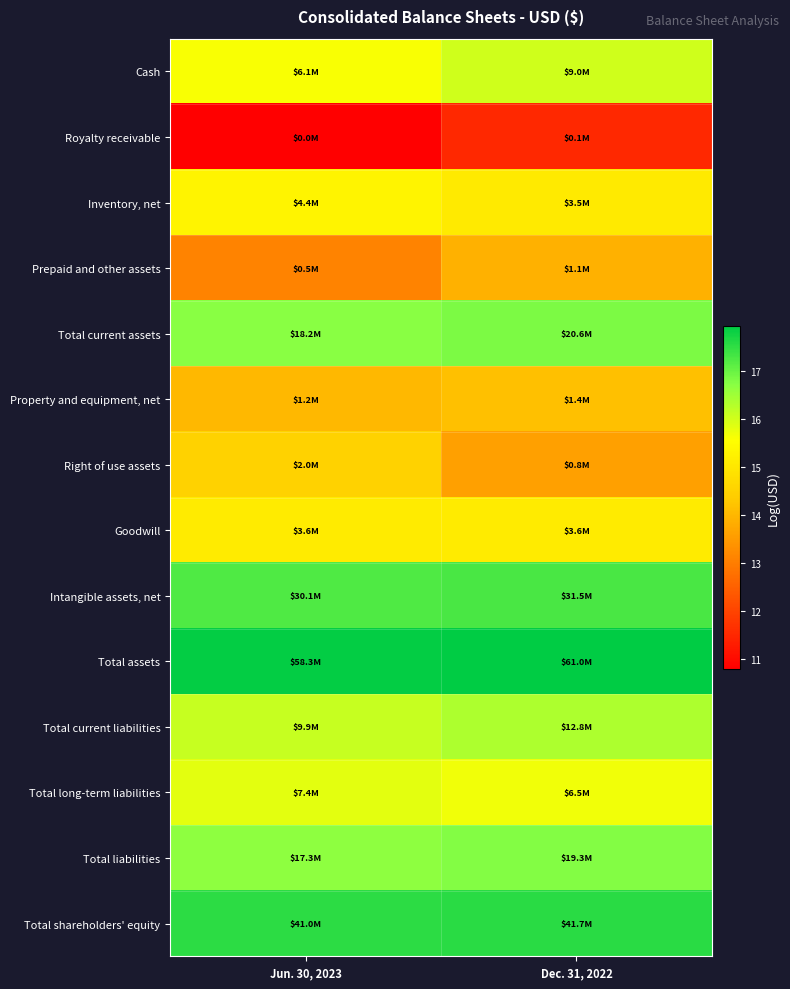

Reading left to right, what are all the values shown in this chart?

Cash: Jun. 30, 2023=15.6	Dec. 31, 2022=16.0
Royalty receivable: Jun. 30, 2023=10.8	Dec. 31, 2022=11.5
Inventory, net: Jun. 30, 2023=15.3	Dec. 31, 2022=15.1
Prepaid and other assets: Jun. 30, 2023=13.1	Dec. 31, 2022=13.9
Total current assets: Jun. 30, 2023=16.7	Dec. 31, 2022=16.8
Property and equipment, net: Jun. 30, 2023=14.0	Dec. 31, 2022=14.2
Right of use assets: Jun. 30, 2023=14.5	Dec. 31, 2022=13.6
Goodwill: Jun. 30, 2023=15.1	Dec. 31, 2022=15.1
Intangible assets, net: Jun. 30, 2023=17.2	Dec. 31, 2022=17.3
Total assets: Jun. 30, 2023=17.9	Dec. 31, 2022=17.9
Total current liabilities: Jun. 30, 2023=16.1	Dec. 31, 2022=16.4
Total long-term liabilities: Jun. 30, 2023=15.8	Dec. 31, 2022=15.7
Total liabilities: Jun. 30, 2023=16.7	Dec. 31, 2022=16.8
Total shareholders' equity: Jun. 30, 2023=17.5	Dec. 31, 2022=17.5